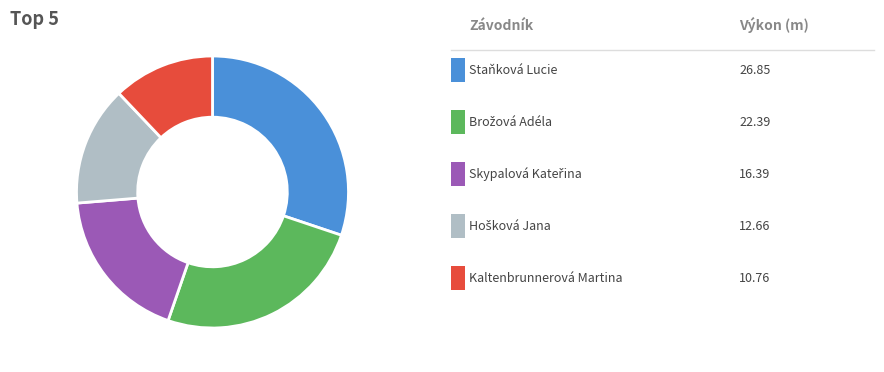

Does any single category account for the majority?

No